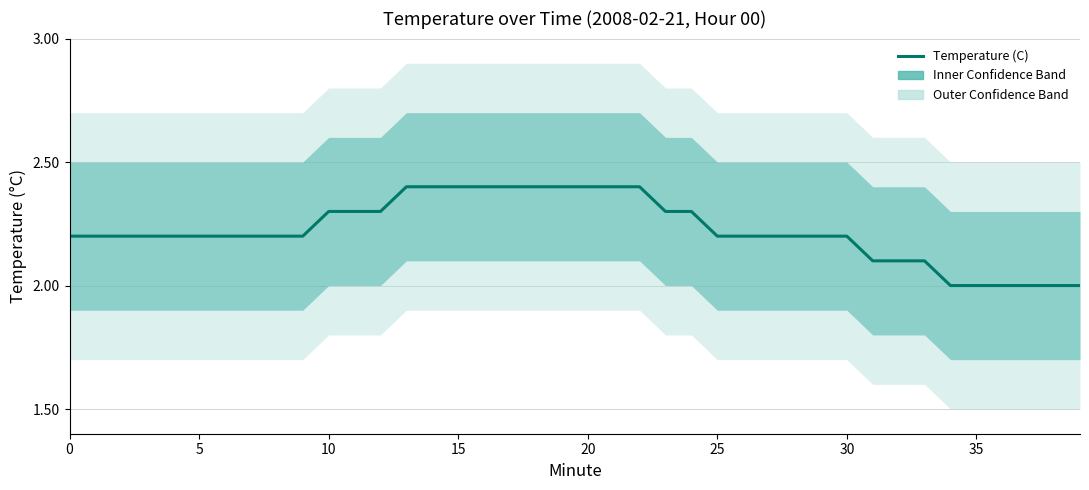

At which label is the value closest to 2?

34